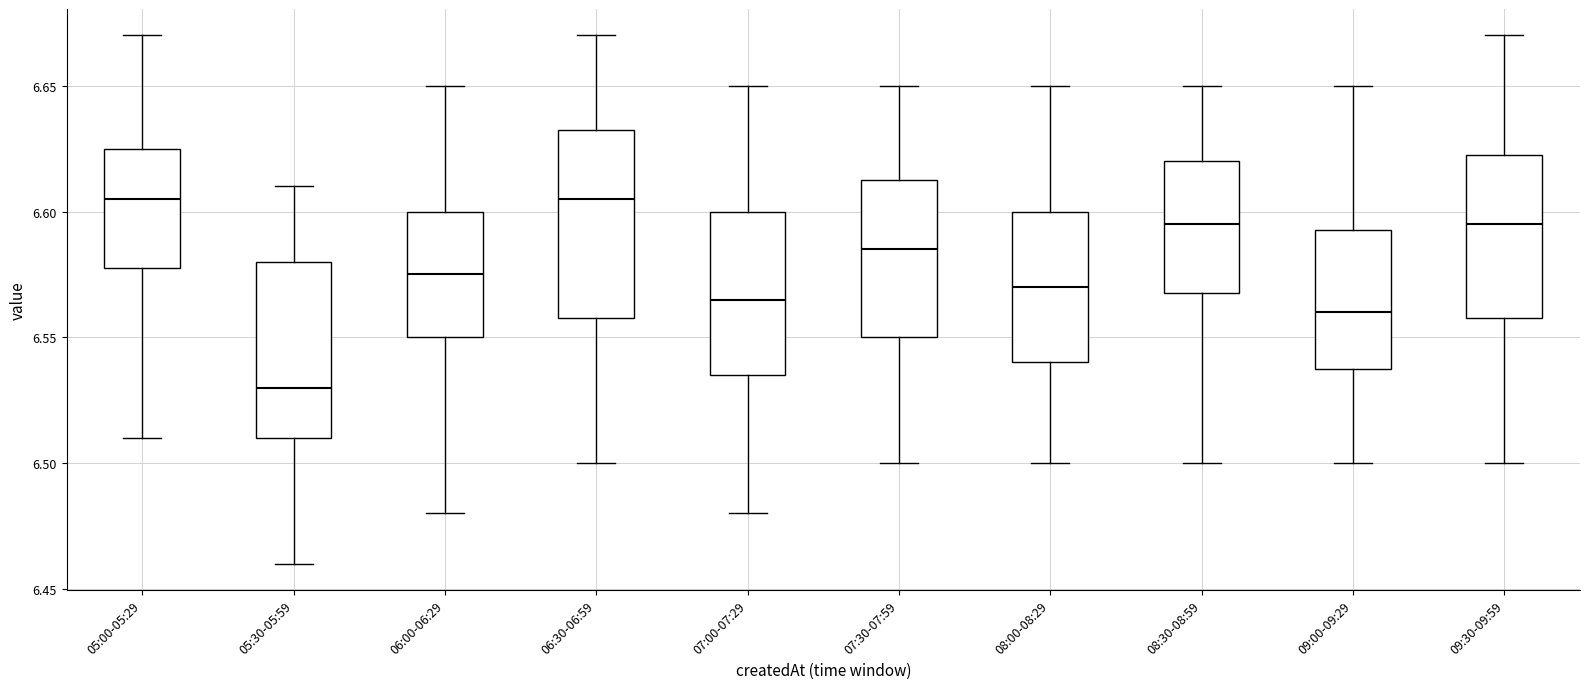

Reading left to right, read every box against the y-axis: the position of its median line, the range the box covers, and the ends of its whiskers. The values are not printed on the chart, so give them approximately, as read against the axis.

05:00-05:29: median 6.605, box 6.580 to 6.625, whiskers 6.510 to 6.670
05:30-05:59: median 6.530, box 6.510 to 6.580, whiskers 6.460 to 6.610
06:00-06:29: median 6.575, box 6.550 to 6.600, whiskers 6.480 to 6.650
06:30-06:59: median 6.605, box 6.560 to 6.635, whiskers 6.500 to 6.670
07:00-07:29: median 6.565, box 6.535 to 6.600, whiskers 6.480 to 6.650
07:30-07:59: median 6.585, box 6.550 to 6.615, whiskers 6.500 to 6.650
08:00-08:29: median 6.570, box 6.540 to 6.600, whiskers 6.500 to 6.650
08:30-08:59: median 6.595, box 6.570 to 6.620, whiskers 6.500 to 6.650
09:00-09:29: median 6.560, box 6.540 to 6.595, whiskers 6.500 to 6.650
09:30-09:59: median 6.595, box 6.560 to 6.625, whiskers 6.500 to 6.670